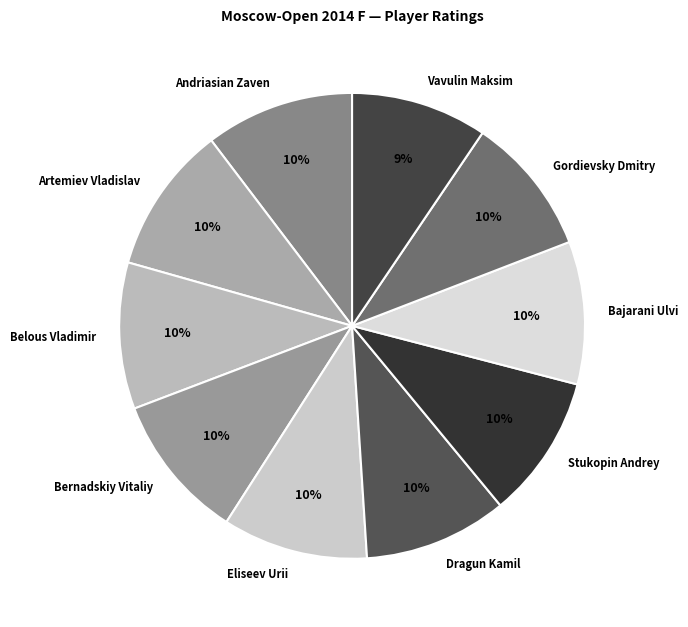

True or false: Stukopin Andrey accounts for 18% of the total.

False